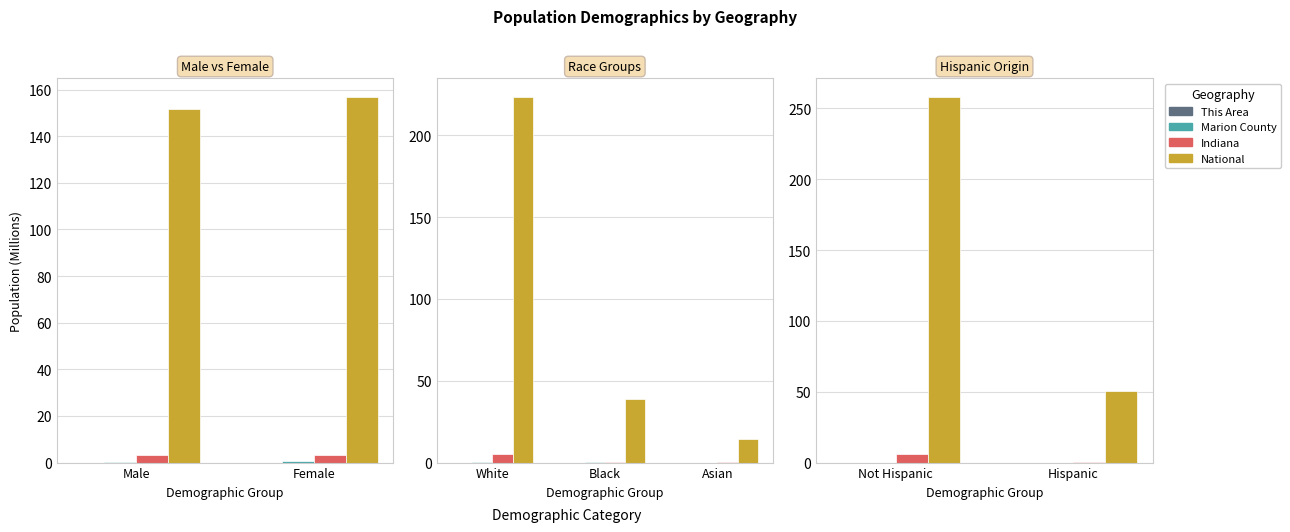

What is the label of the 1st bar from the left?

Not Hispanic